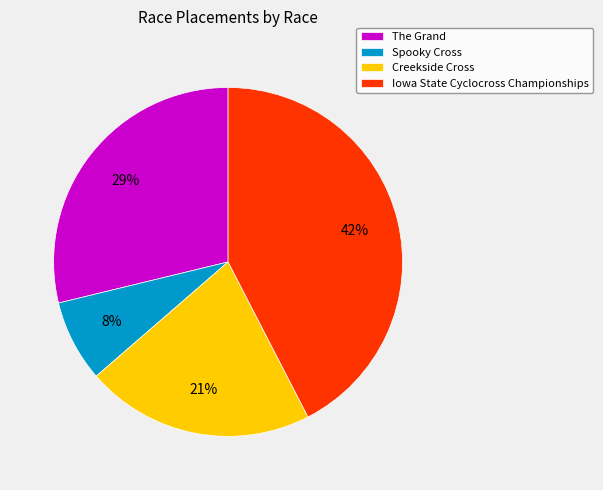

Between The Grand and Iowa State Cyclocross Championships, which is larger?

Iowa State Cyclocross Championships